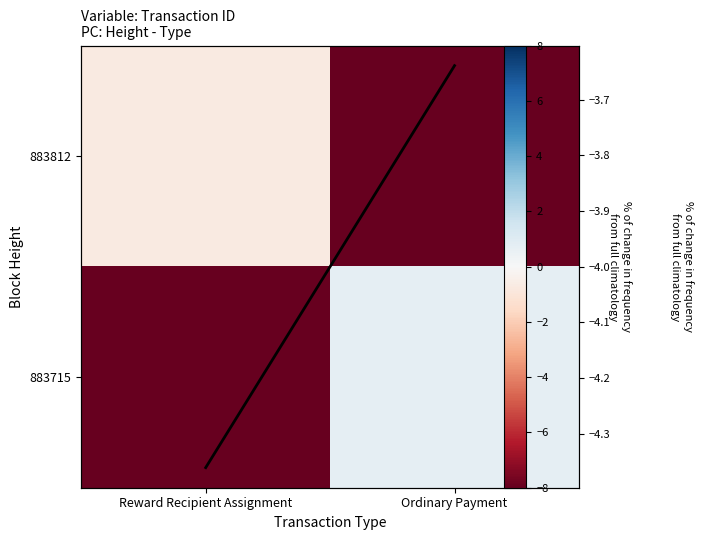

Which has a higher value, Ordinary Payment or Reward Recipient Assignment?

Reward Recipient Assignment